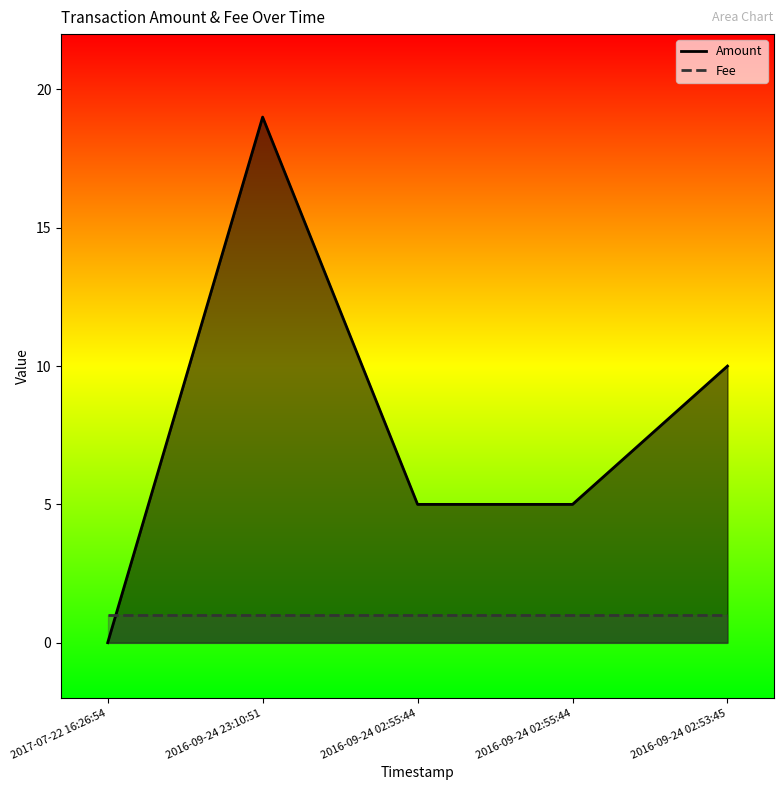

Count the number of categories in the chart.

5